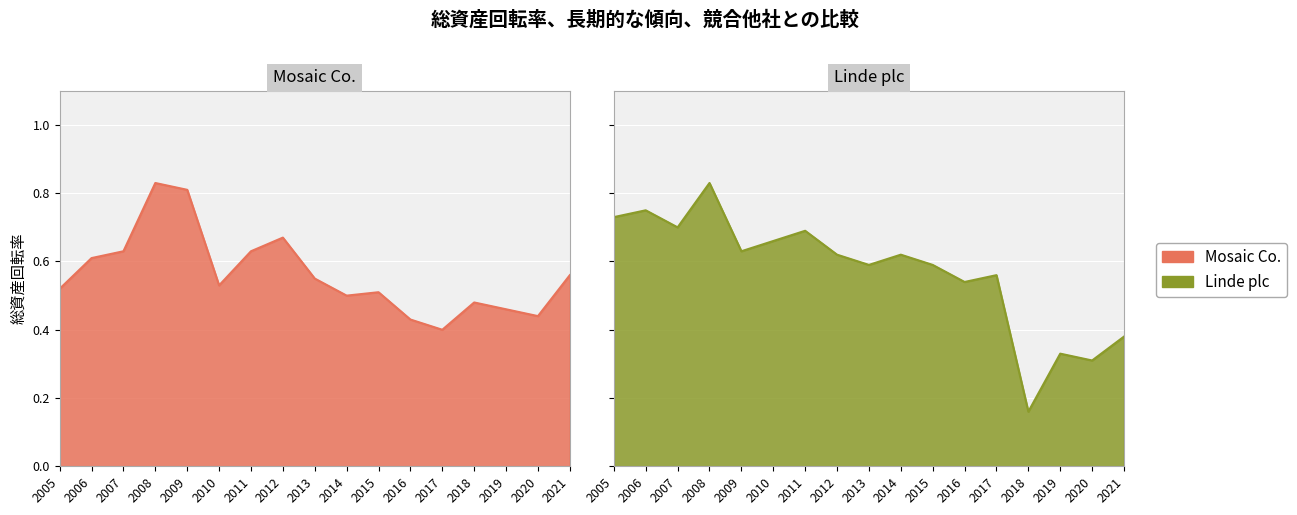

Reading left to right, what are all the values shown in this chart?

Mosaic Co.: 2005=0.5	2006=0.6	2007=0.6	2008=0.8	2009=0.8	2010=0.5	2011=0.6	2012=0.7	2013=0.6	2014=0.5	2015=0.5	2016=0.4	2017=0.4	2018=0.5	2019=0.5	2020=0.4	2021=0.6
Linde plc: 2005=0.7	2006=0.8	2007=0.7	2008=0.8	2009=0.6	2010=0.7	2011=0.7	2012=0.6	2013=0.6	2014=0.6	2015=0.6	2016=0.5	2017=0.6	2018=0.2	2019=0.3	2020=0.3	2021=0.4